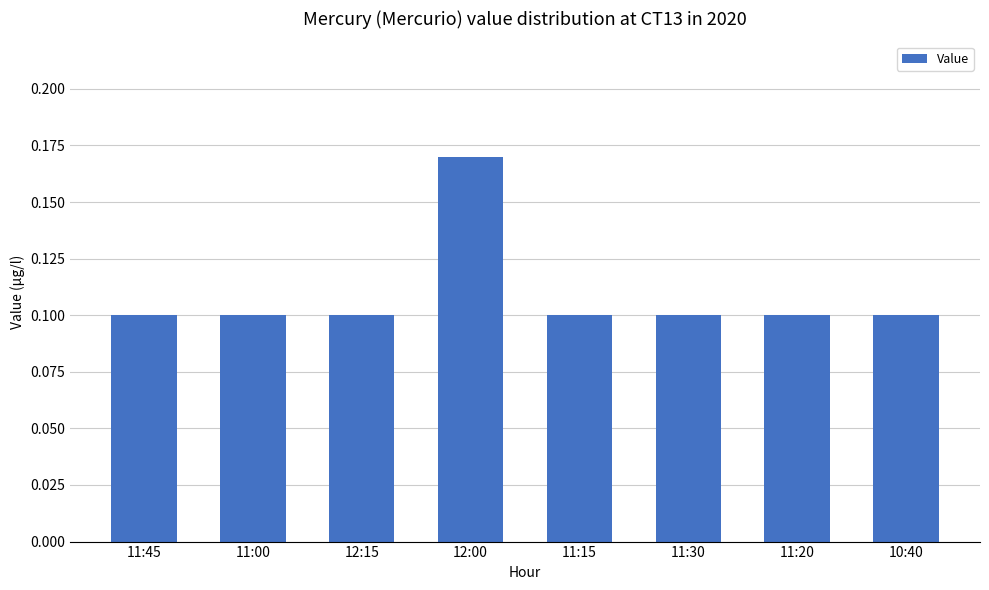

What is the smallest value displayed?

0.1